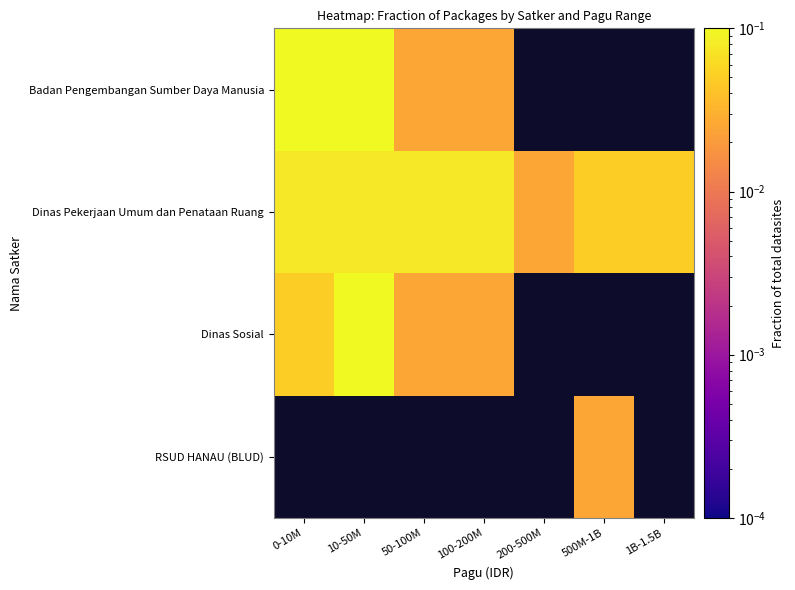

At how many categories does at least one series exceed 0?

7